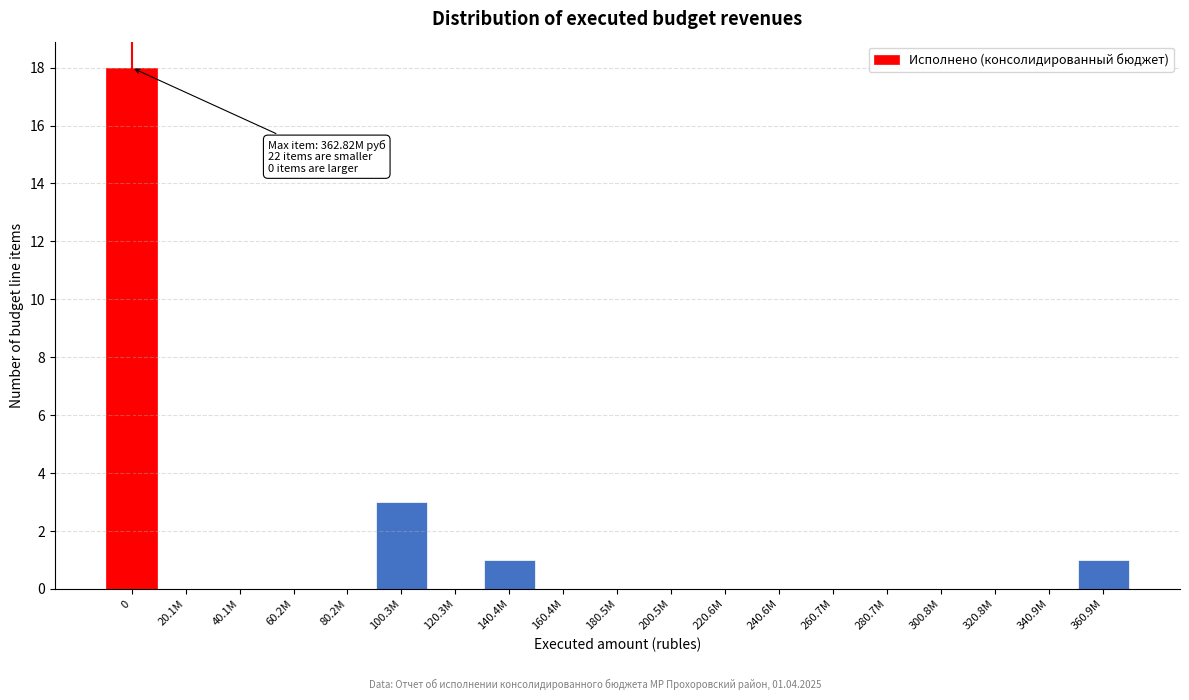

Reading left to right, list all the values displayed in this chart.

0=18	20.1M=0	40.1M=0	60.2M=0	80.2M=0	100.3M=3	120.3M=0	140.4M=1	160.4M=0	180.5M=0	200.5M=0	220.6M=0	240.6M=0	260.7M=0	280.7M=0	300.8M=0	320.8M=0	340.9M=0	360.9M=1